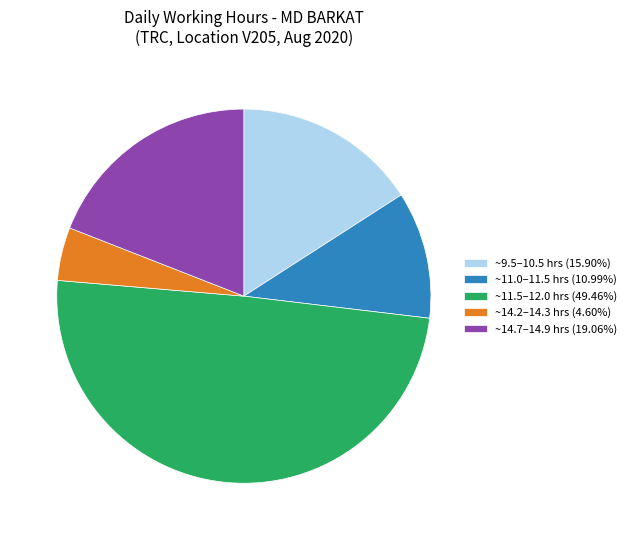

Approximately how many times larger is the value at ~14.7–14.9 hrs (19.06%) compared to ~11.0–11.5 hrs (10.99%)?

1.7